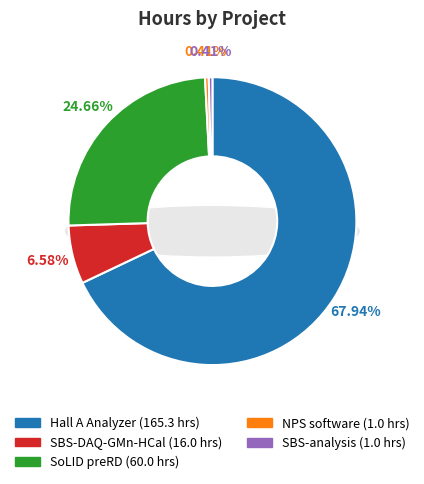

To the nearest percent, what is the average slice percentage?

20%